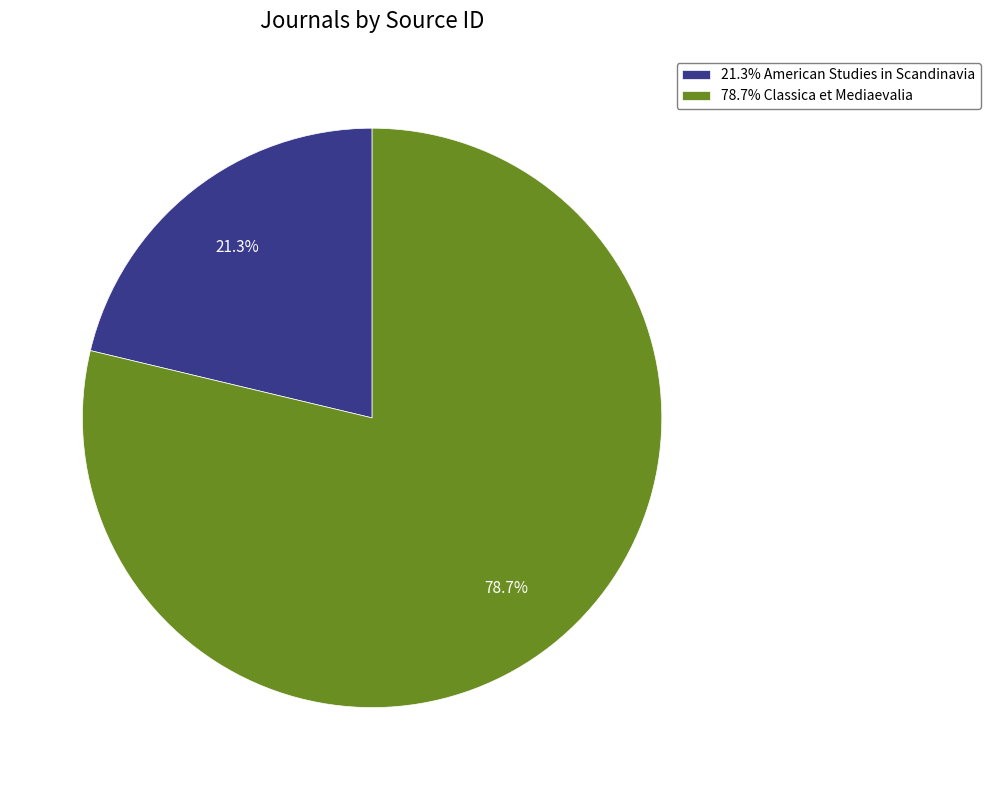

What is the smallest slice in the pie chart?

21.3% American Studies in Scandinavia